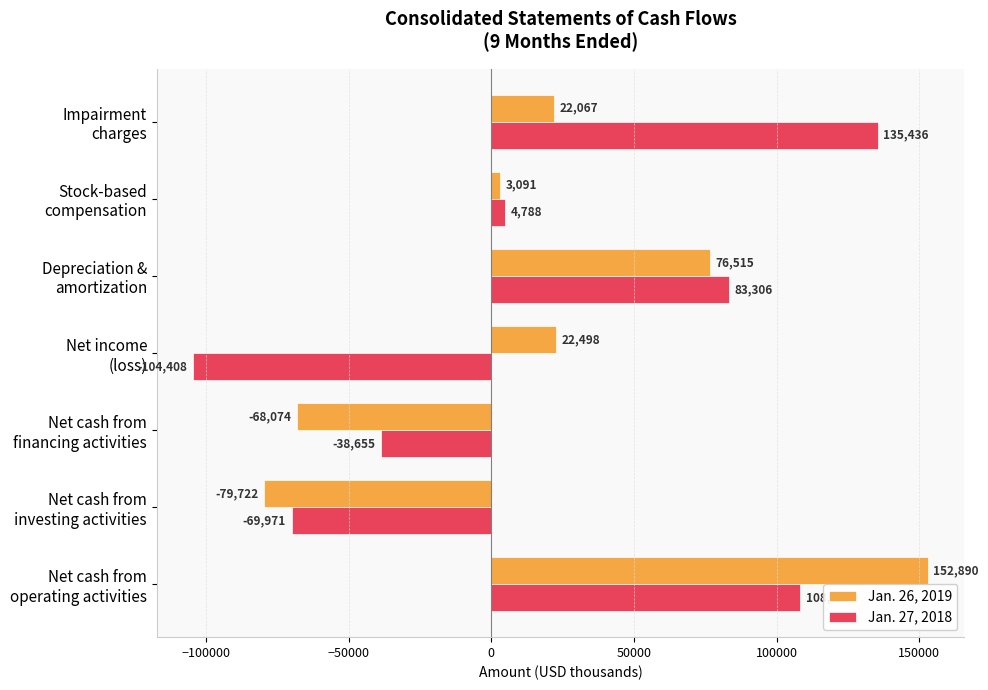

What is the average value of the Jan. 27, 2018 series?

16947